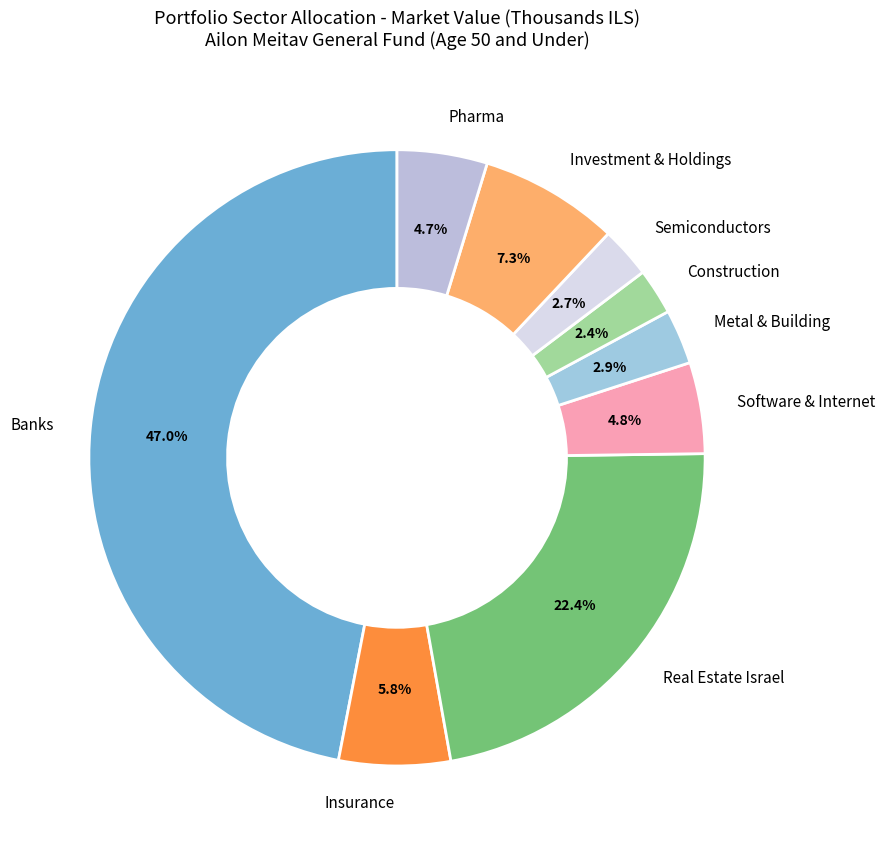

How many segments does this pie chart have?

9